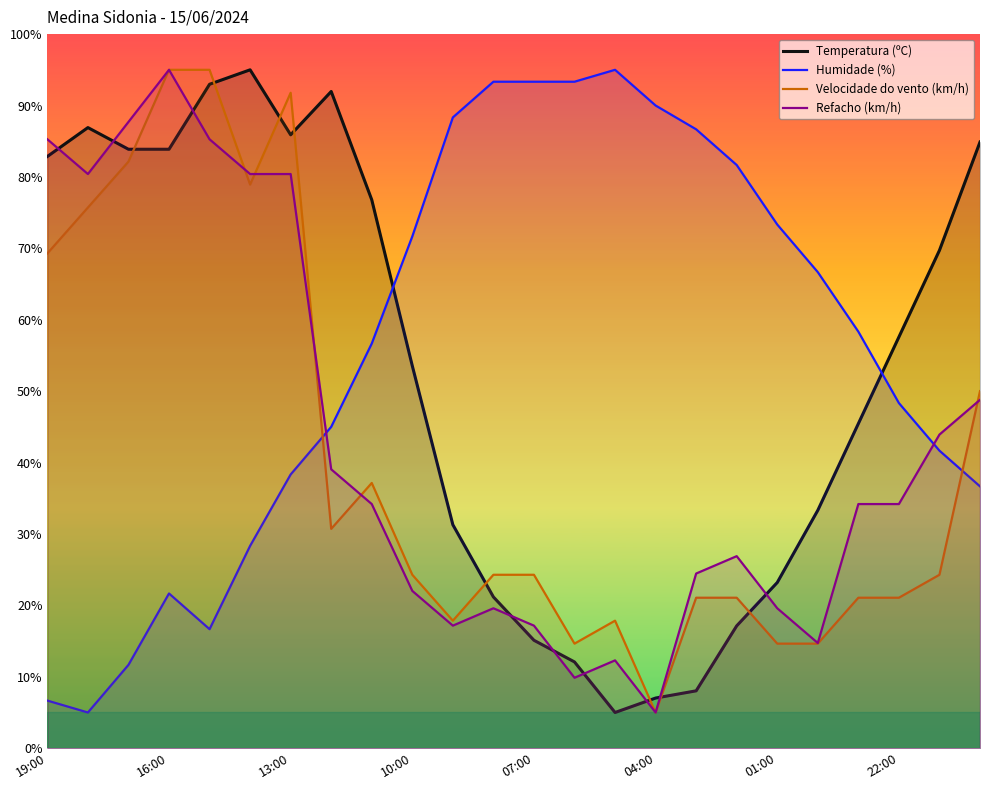

Is the value of Temperatura (ºC) at 04:00 greater than the value of Humidade (%) at 22:00?

No